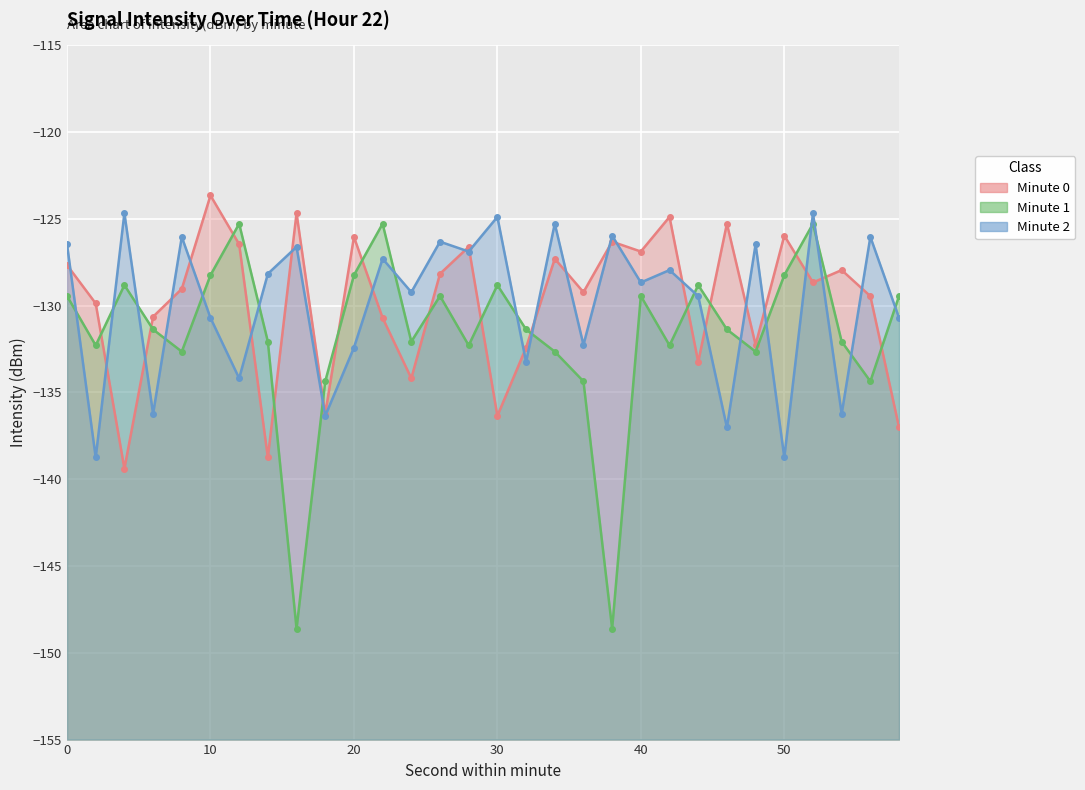

At how many categories does at least one series exceed -137?

30